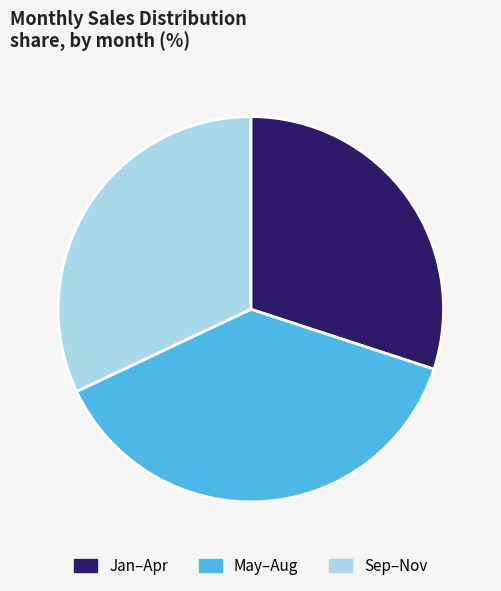

Rank the categories by value from highest to lowest.

May–Aug, Sep–Nov, Jan–Apr